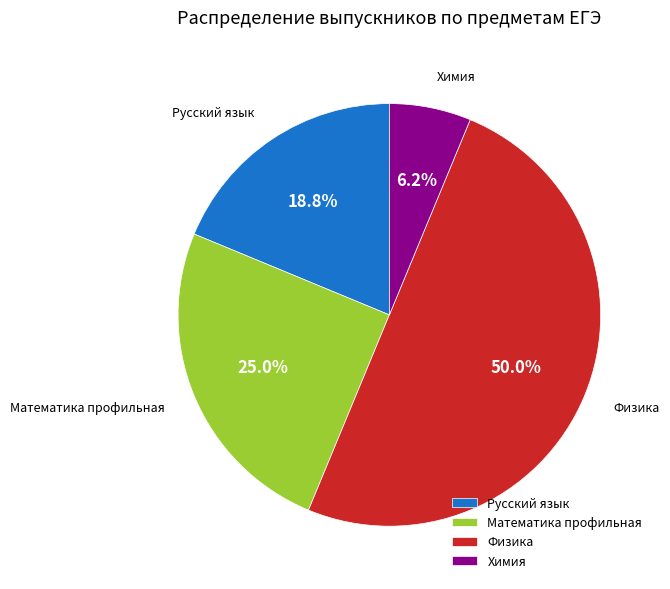

To the nearest percent, what is the combined percentage of Математика профильная and Химия?

31%